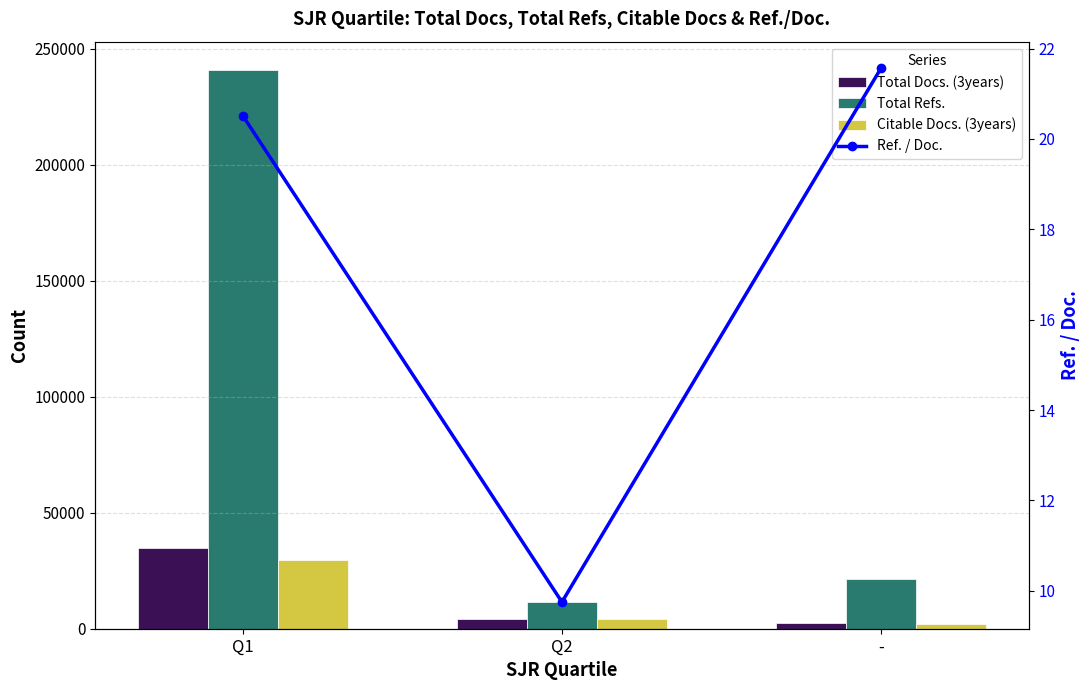

The Ref. / Doc. series shows 9.8 at Q2. True or false?

True